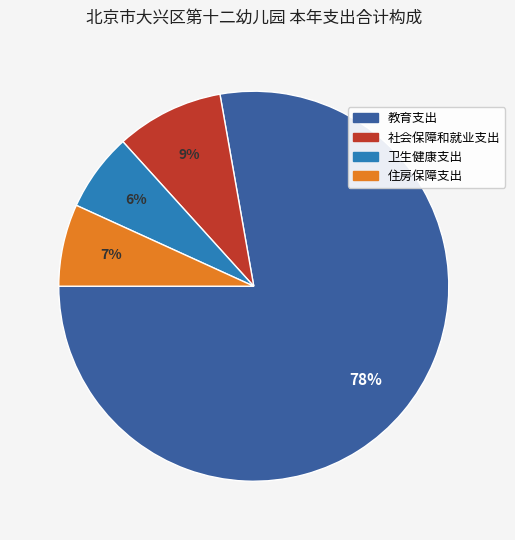

To the nearest percent, what is the average slice percentage?

25%